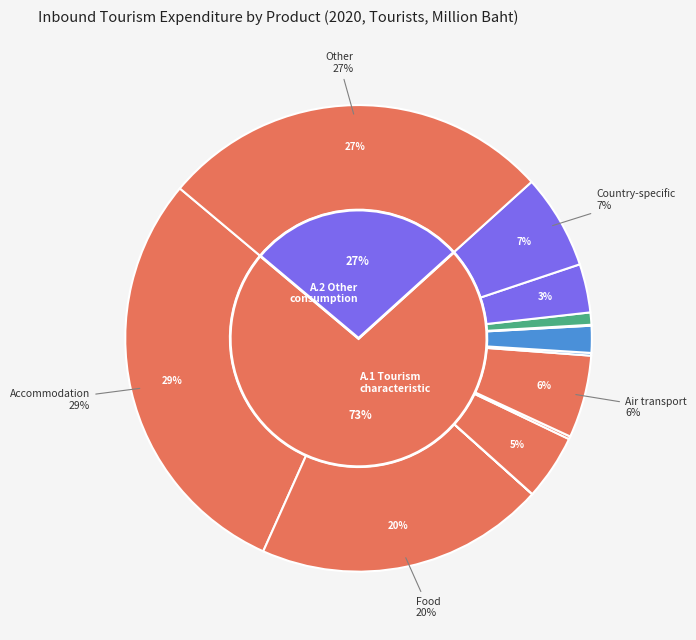

Which slice is the smallest?

Railway transport